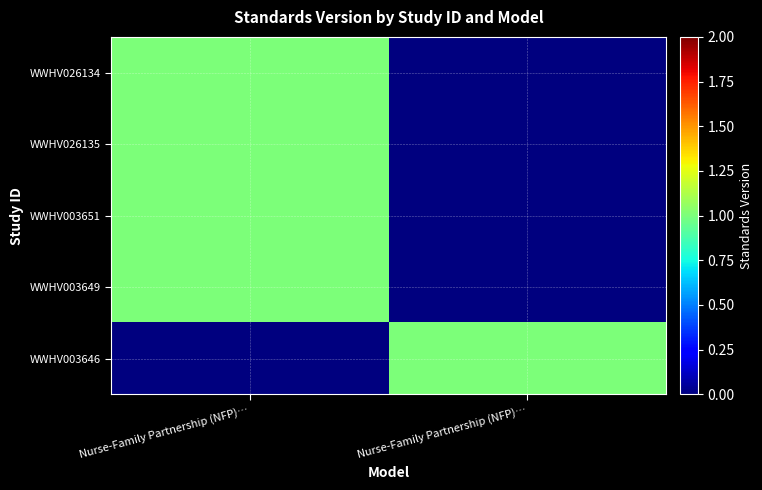

At which category is the sum across all series the highest?

Nurse-Family Partnership (NFP)…